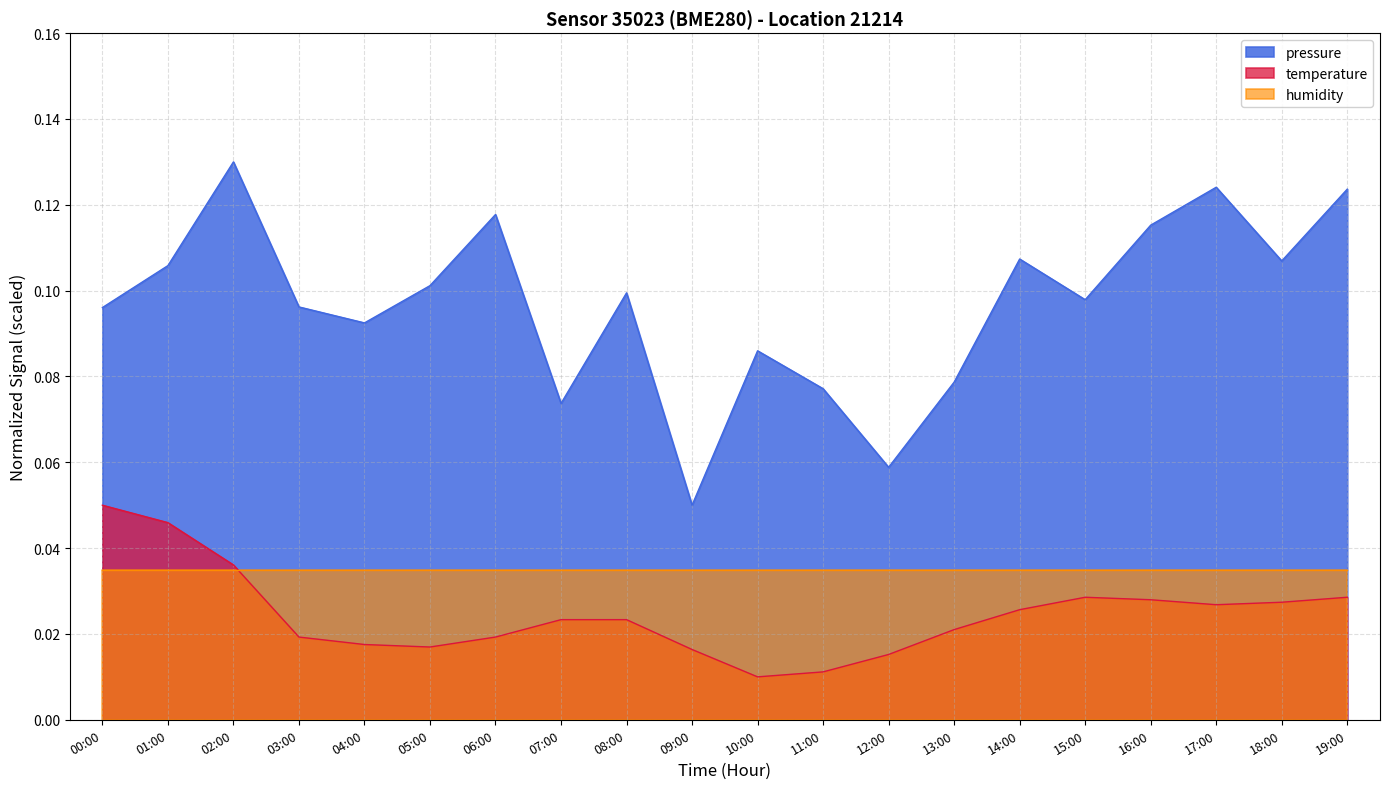

True or false: pressure has a value of 0.0 at 05:00.

False